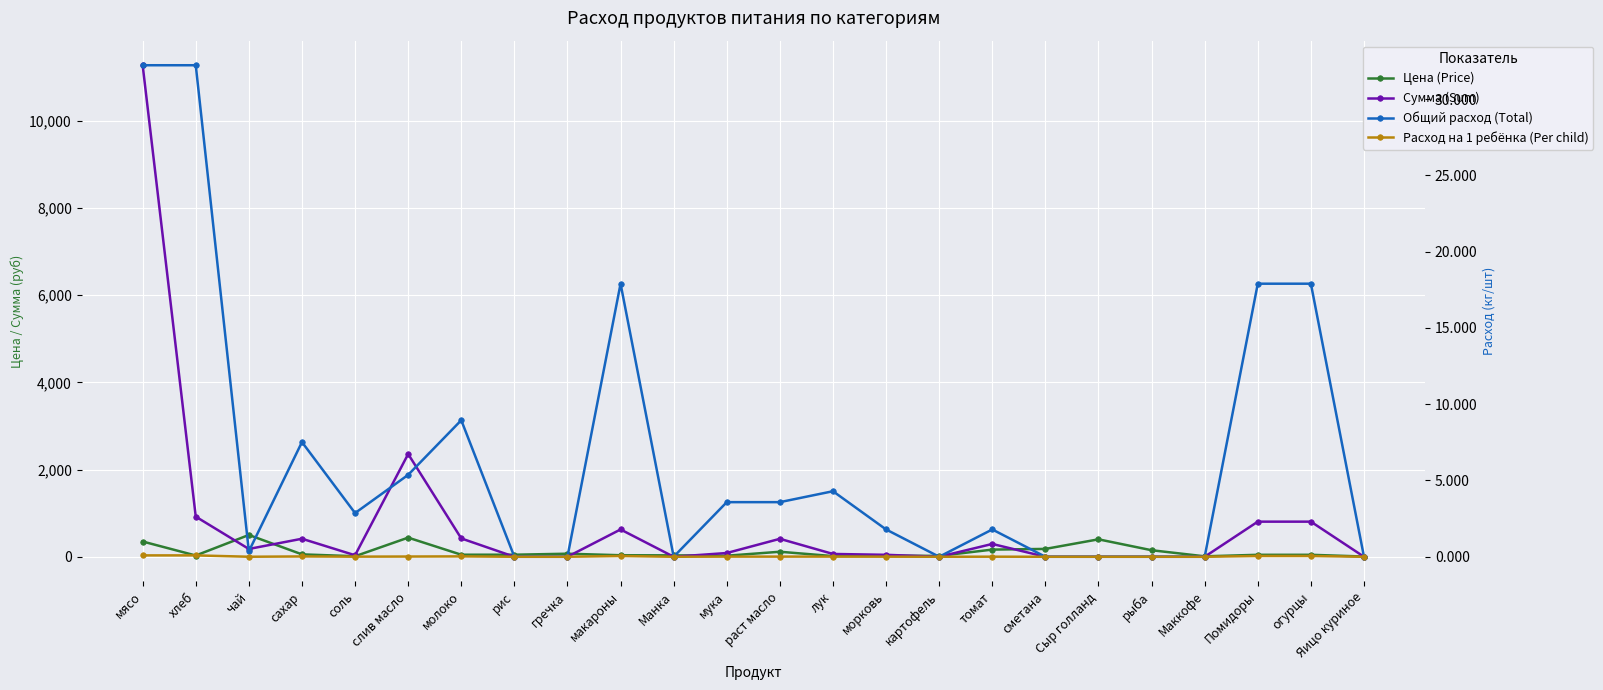

How many interior local valleys does the Цена (Price) series have?

6